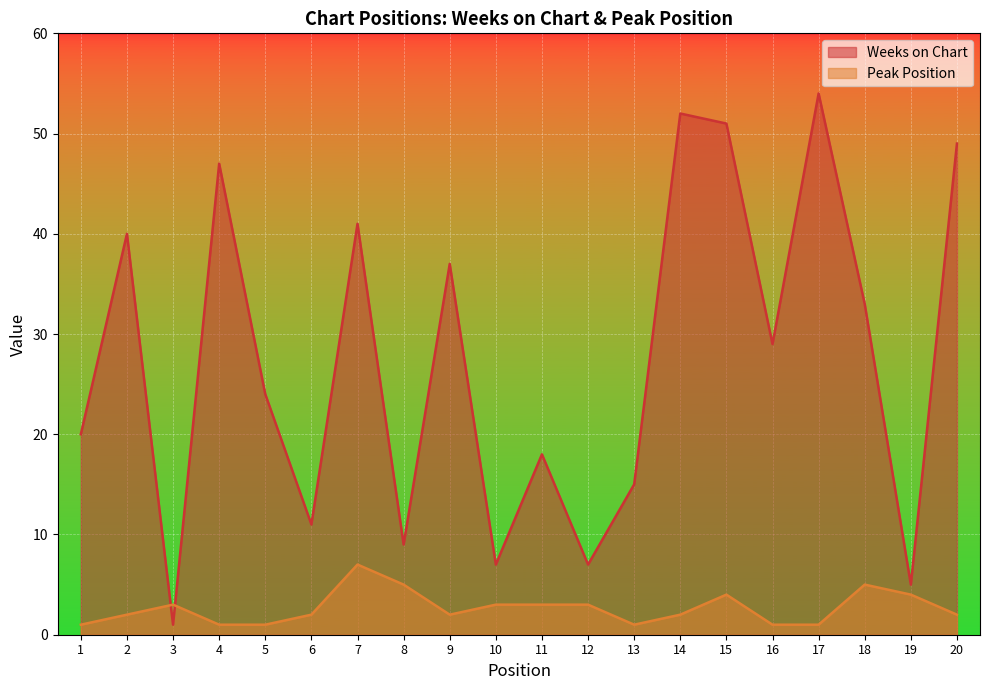

Which series has the largest range (max minus min)?

Weeks on Chart